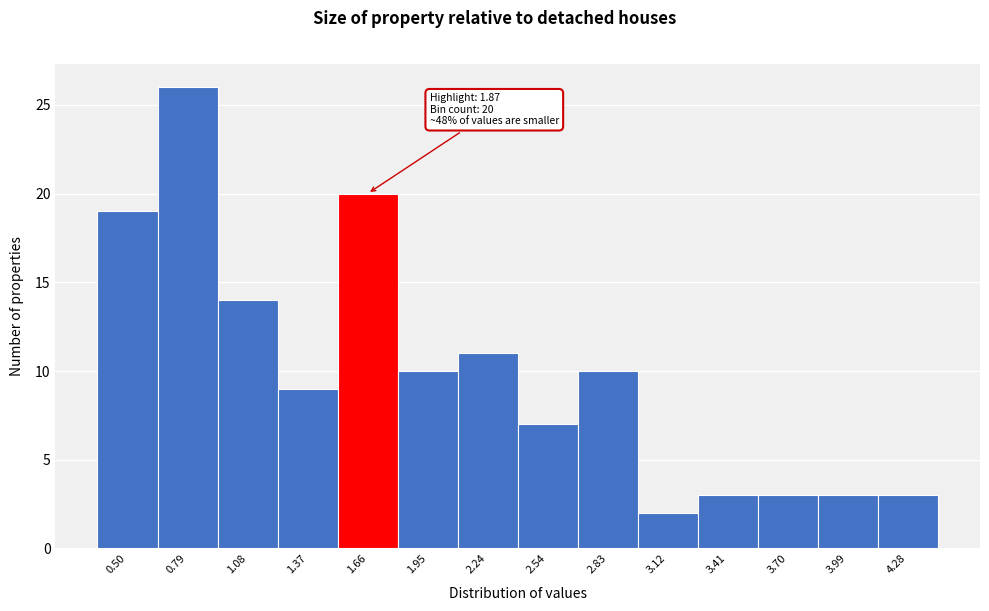

Reading left to right, list all the values displayed in this chart.

19	26	14	9	20	10	11	7	10	2	3	3	3	3